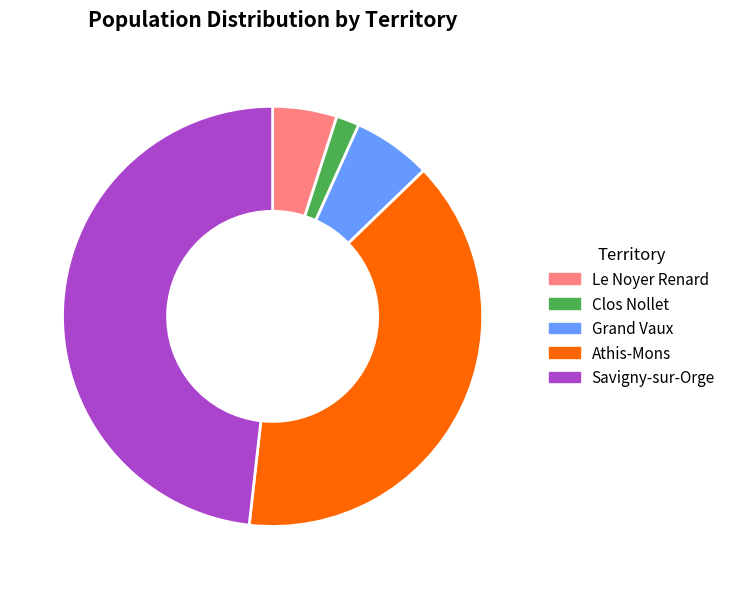

True or false: Grand Vaux accounts for 1% of the total.

False